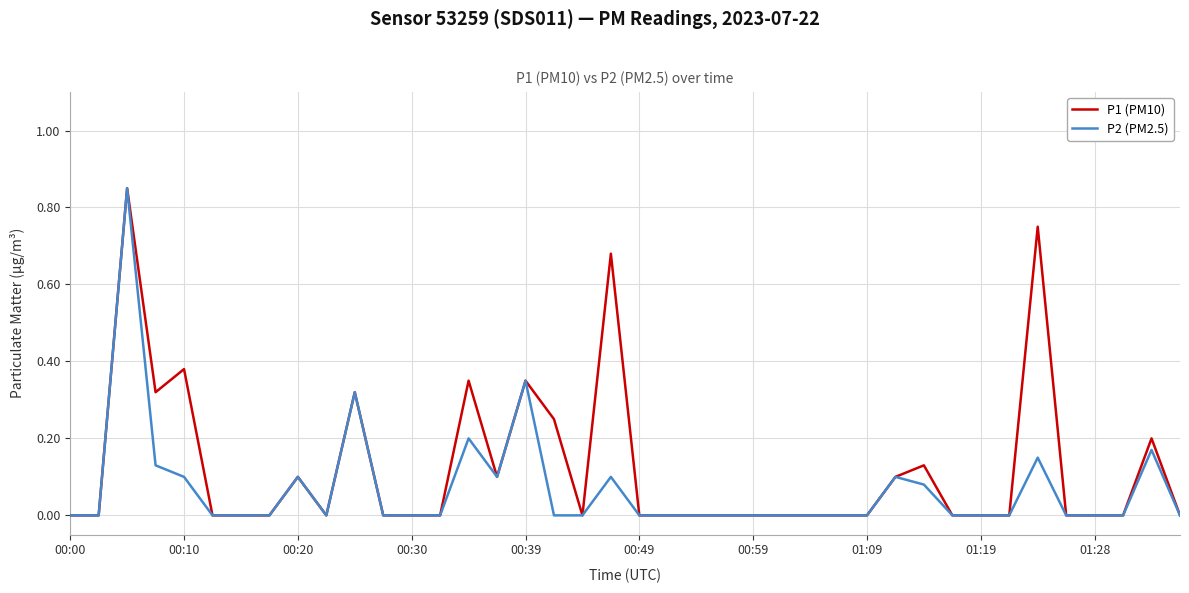

What are all the series names shown in the legend?

P1 (PM10), P2 (PM2.5)